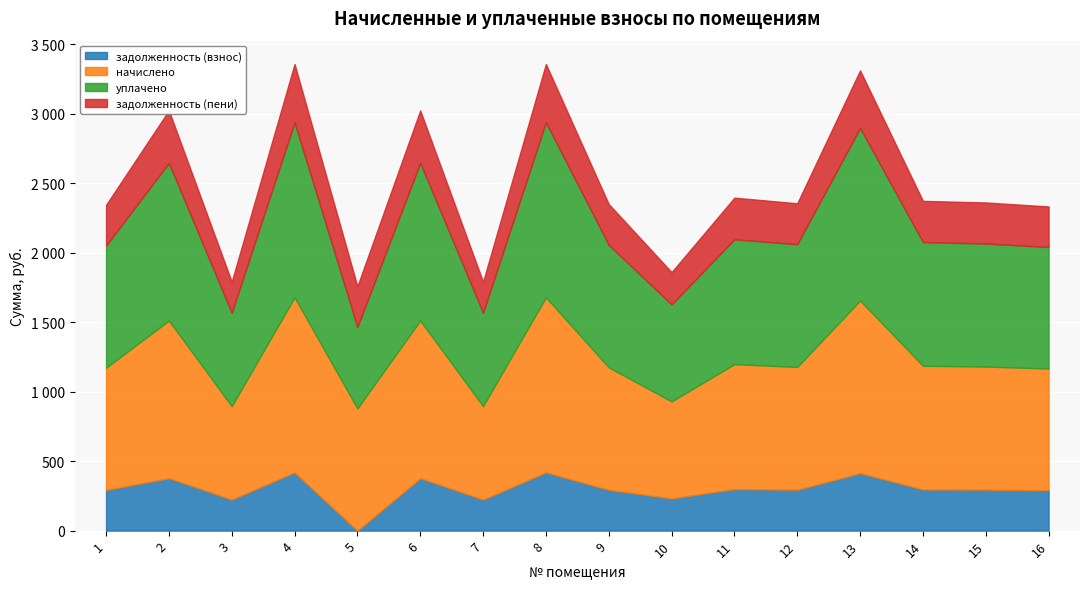

Where is начислено nearest to the value 965?

11